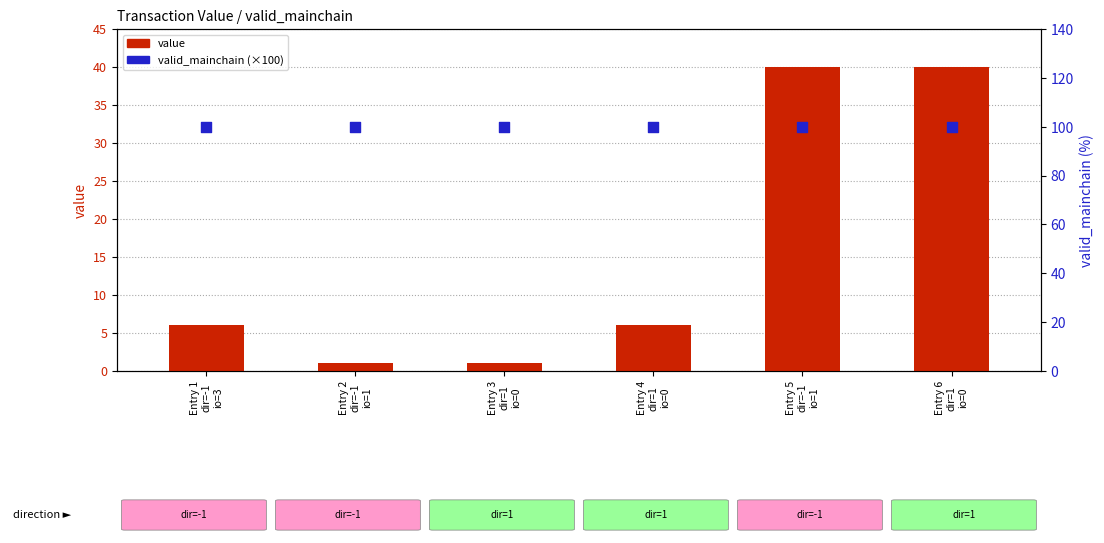

Which series reaches the minimum Y coordinate?

value